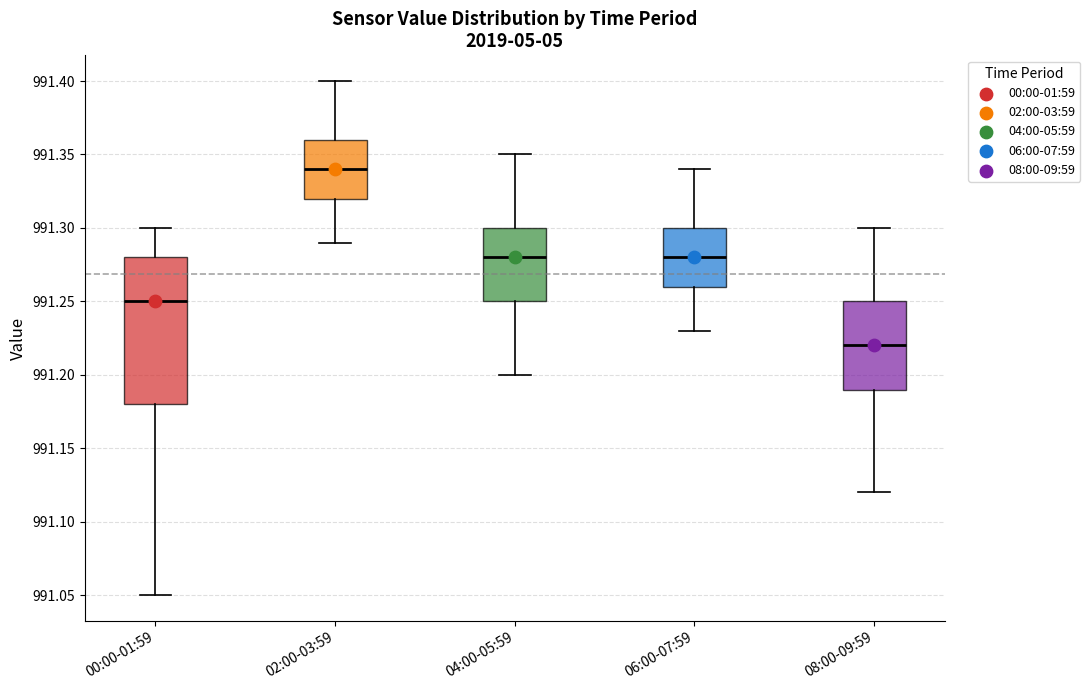

Reading left to right, transcribe this box plot: for each box, give where its median line is, the range the box spans, and where its two whiskers end, as read against the y-axis. The values are not printed on the chart, so give them approximately, as read against the axis.

00:00-01:59: median 991.25, box 991.18 to 991.28, whiskers 991.05 to 991.30
02:00-03:59: median 991.34, box 991.32 to 991.36, whiskers 991.29 to 991.40
04:00-05:59: median 991.28, box 991.25 to 991.30, whiskers 991.20 to 991.35
06:00-07:59: median 991.28, box 991.26 to 991.30, whiskers 991.23 to 991.34
08:00-09:59: median 991.22, box 991.19 to 991.25, whiskers 991.12 to 991.30